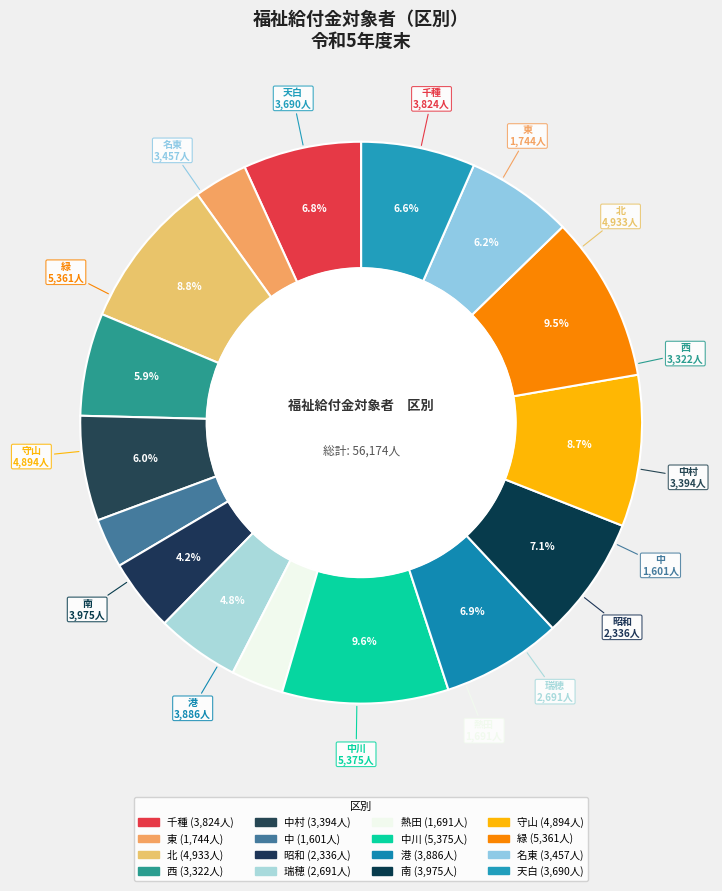

Count the number of slices in the pie.

16